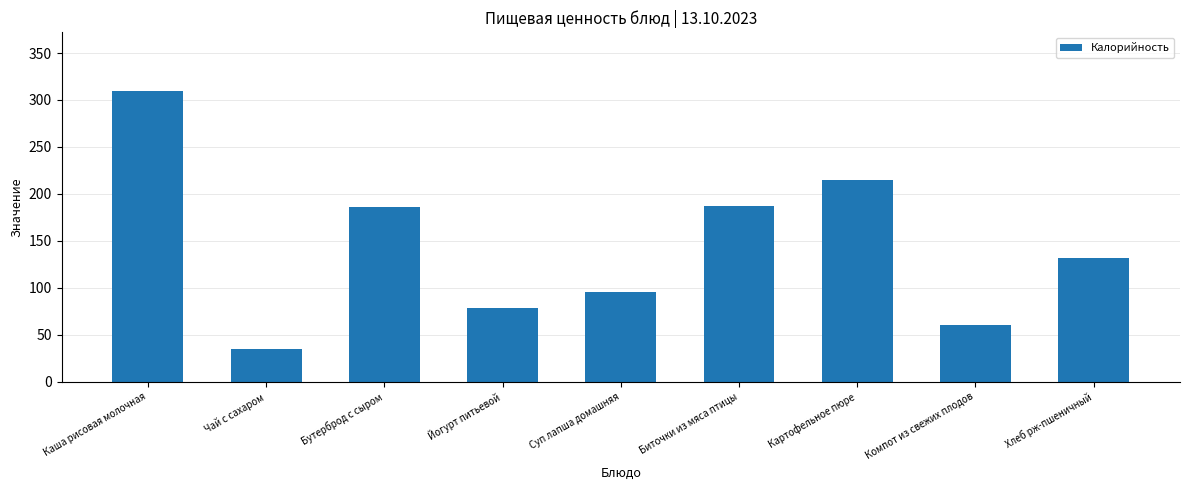

Is it true that the value at Картофельное пюре is 215?

True